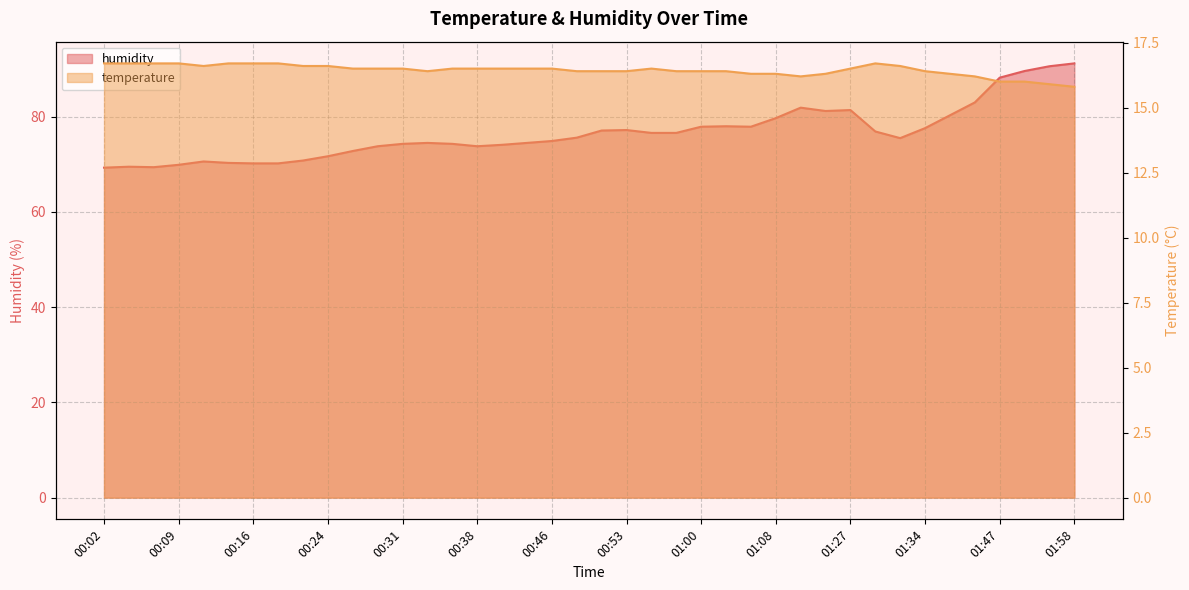

Reading left to right, transcribe all the data shown in this chart.

temperature: 00:02=16.7	00:04=16.7	00:06=16.7	00:09=16.7	00:11=16.6	00:14=16.7	00:16=16.7	00:19=16.7	00:21=16.6	00:24=16.6	00:26=16.5	00:29=16.5	00:31=16.5	00:33=16.4	00:36=16.5	00:38=16.5	00:41=16.5	00:43=16.5	00:46=16.5	00:48=16.4	00:51=16.4	00:53=16.4	00:55=16.5	00:58=16.4	01:00=16.4	01:03=16.4	01:05=16.3	01:08=16.3	01:10=16.2	01:13=16.3	01:27=16.5	01:30=16.7	01:32=16.6	01:34=16.4	01:37=16.3	01:42=16.2	01:47=16.0	01:52=16.0	01:55=15.9	01:58=15.8
humidity: 00:02=69.3	00:04=69.5	00:06=69.4	00:09=69.9	00:11=70.6	00:14=70.3	00:16=70.2	00:19=70.2	00:21=70.8	00:24=71.7	00:26=72.8	00:29=73.8	00:31=74.3	00:33=74.5	00:36=74.3	00:38=73.8	00:41=74.1	00:43=74.5	00:46=74.9	00:48=75.6	00:51=77.1	00:53=77.2	00:55=76.6	00:58=76.6	01:00=77.9	01:03=78.0	01:05=77.9	01:08=79.7	01:10=81.9	01:13=81.2	01:27=81.4	01:30=76.9	01:32=75.5	01:34=77.6	01:37=80.3	01:42=83.0	01:47=88.2	01:52=89.6	01:55=90.6	01:58=91.2